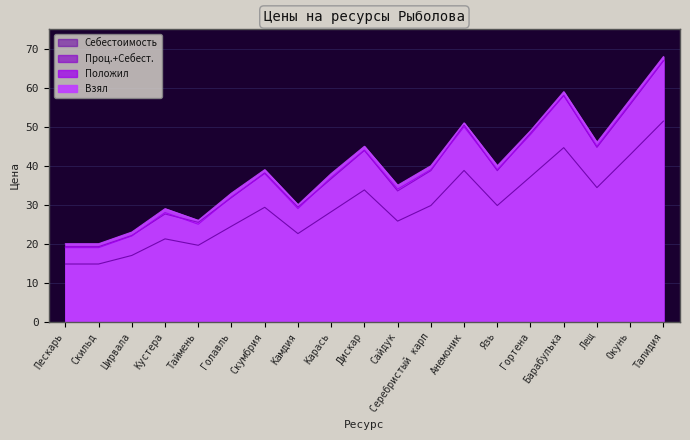

Between Пескарь and Карась, which is larger?

Карась